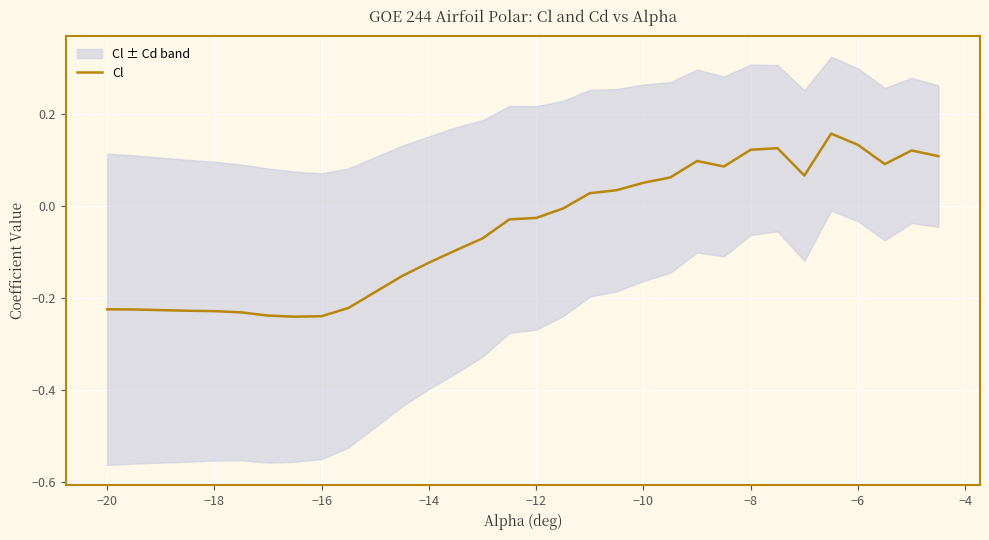

True or false: there are more than 2 points higher than both neighbors.

True